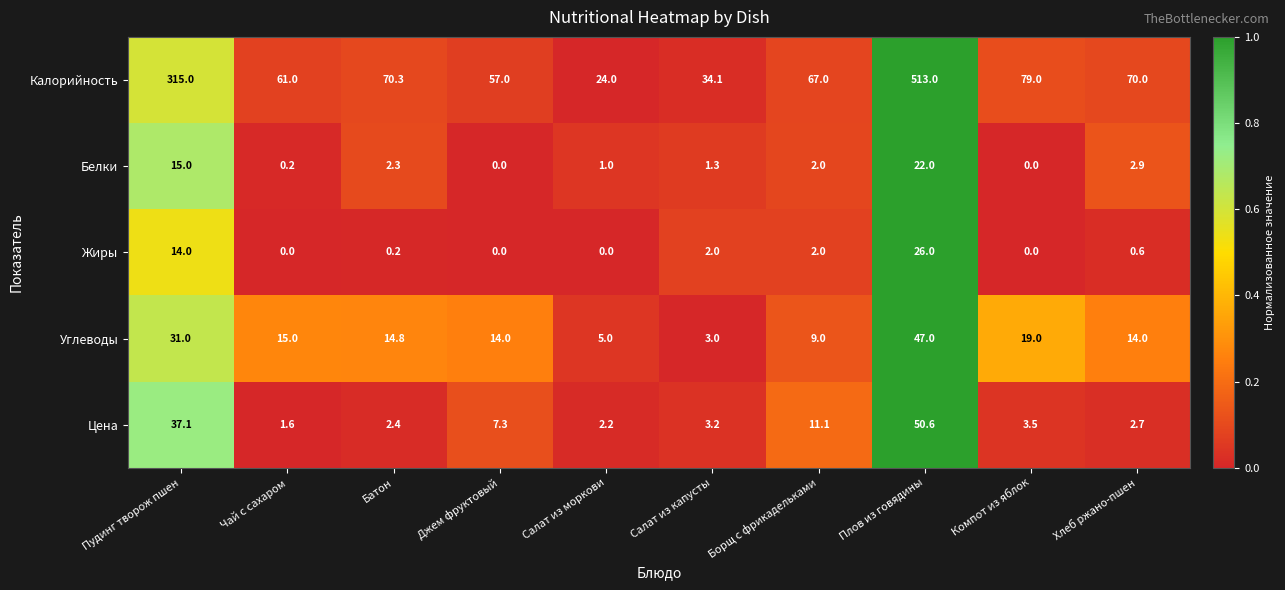

The value of Углеводы at Плов из говядины is 71.8. True or false?

False